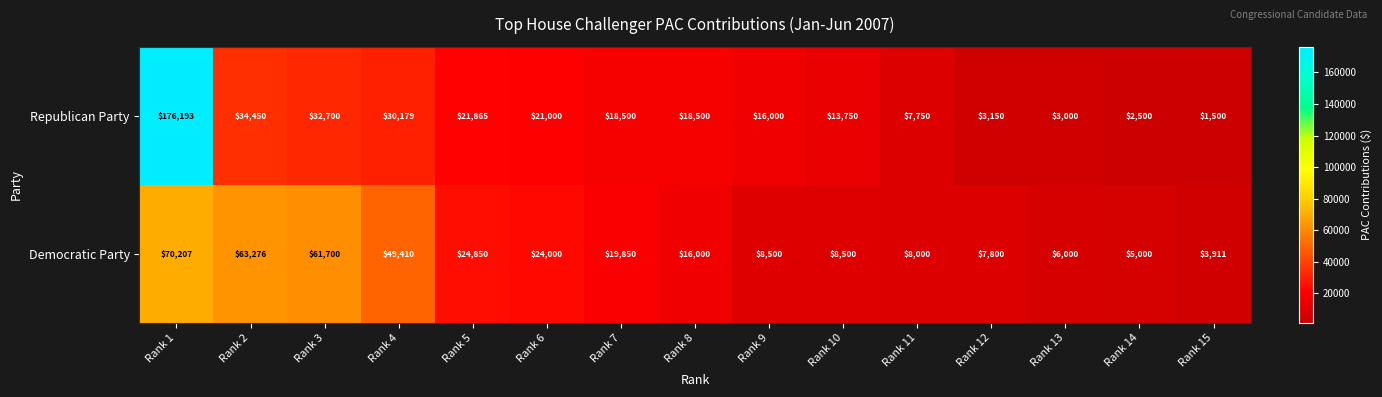

What is the smallest value displayed?

1500